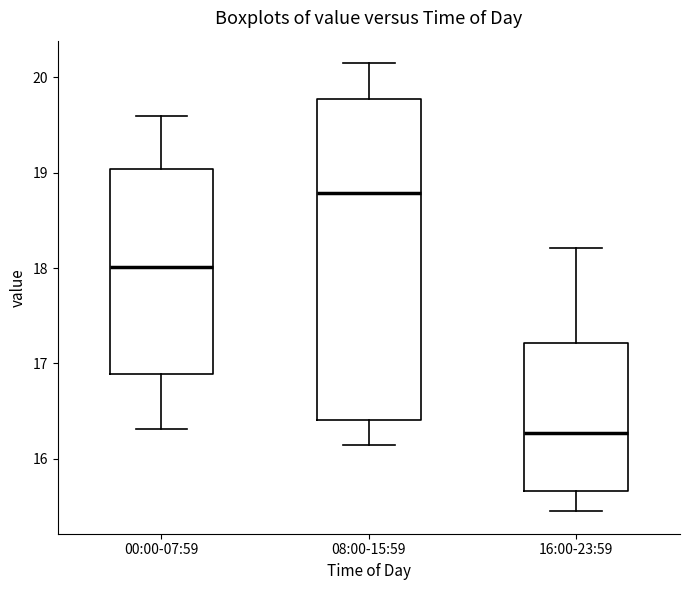

Reading left to right, transcribe this box plot: for each box, give where its median line is, the range the box spans, and where its two whiskers end, as read against the y-axis. The values are not printed on the chart, so give them approximately, as read against the axis.

00:00-07:59: median 18.0, box 16.9 to 19.0, whiskers 16.3 to 19.6
08:00-15:59: median 18.8, box 16.4 to 19.8, whiskers 16.2 to 20.2
16:00-23:59: median 16.3, box 15.7 to 17.2, whiskers 15.5 to 18.2